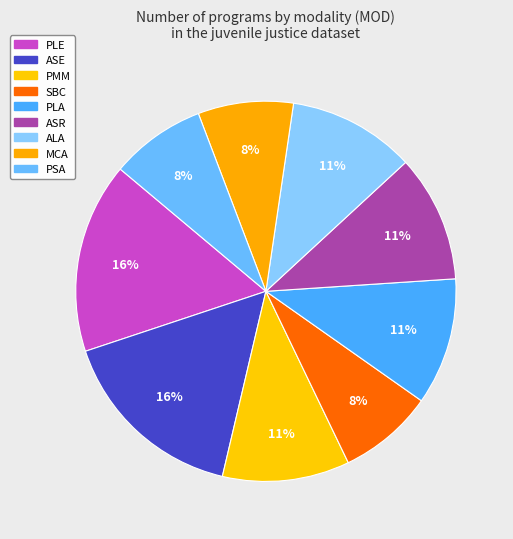

What percentage is the ALA slice, to the nearest percent?

11%